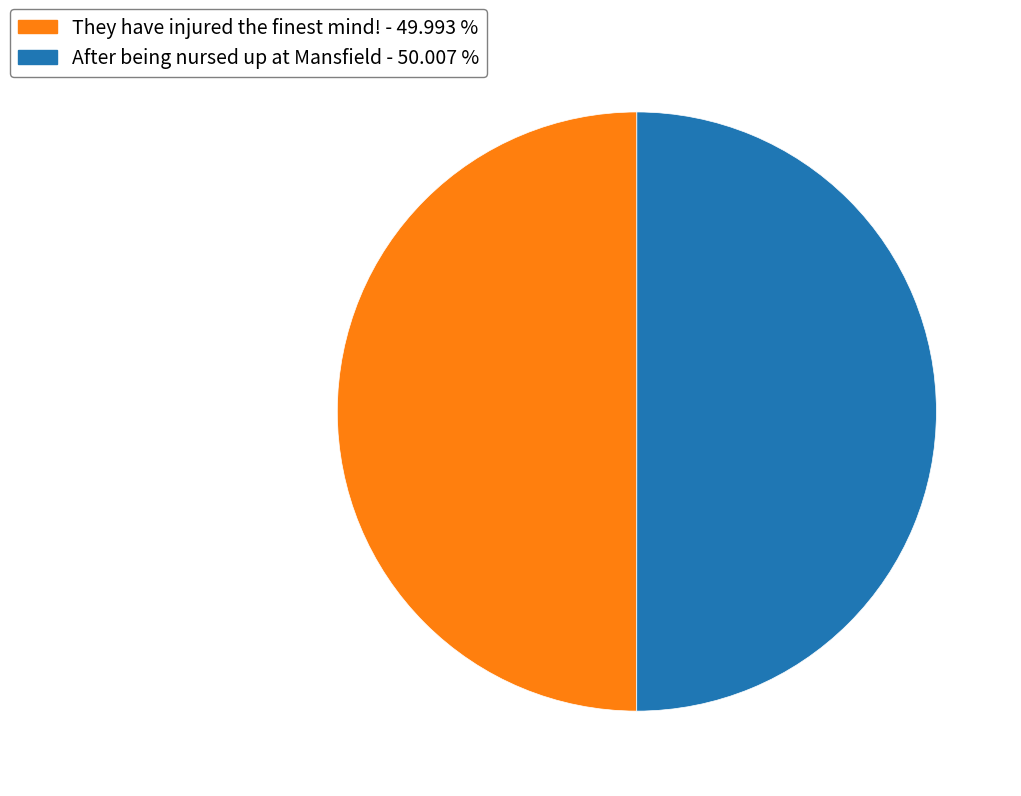

What is the ratio of the value at After being nursed up at Mansfield - 50.007 % to the value at They have injured the finest mind! - 49.993 %?

1.0